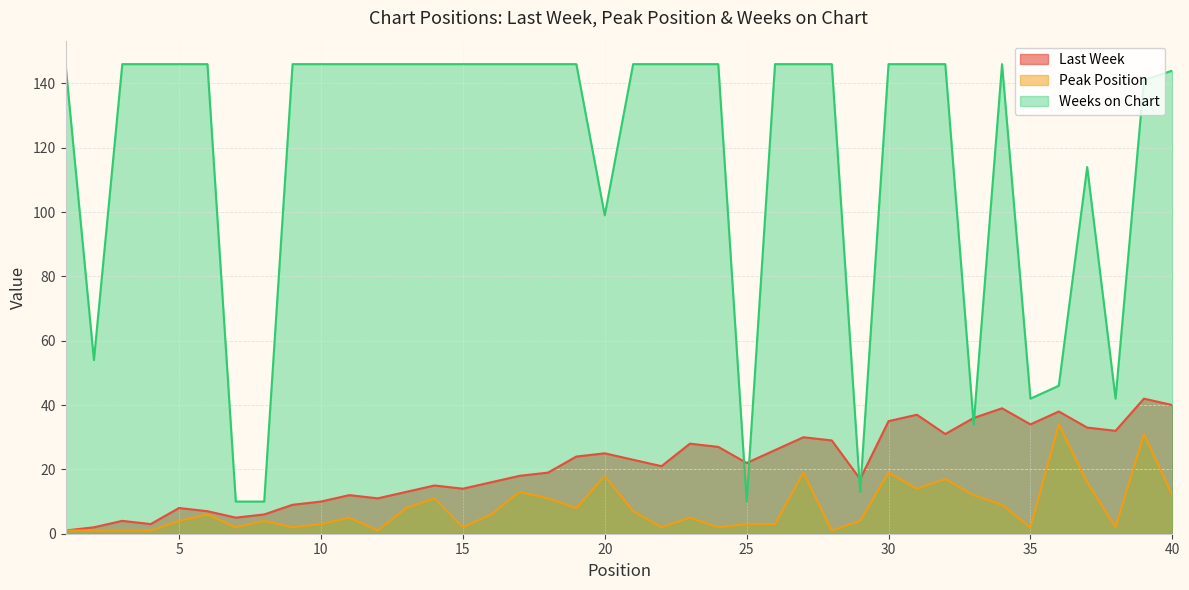

Which series has the widest spread of values?

Weeks on Chart